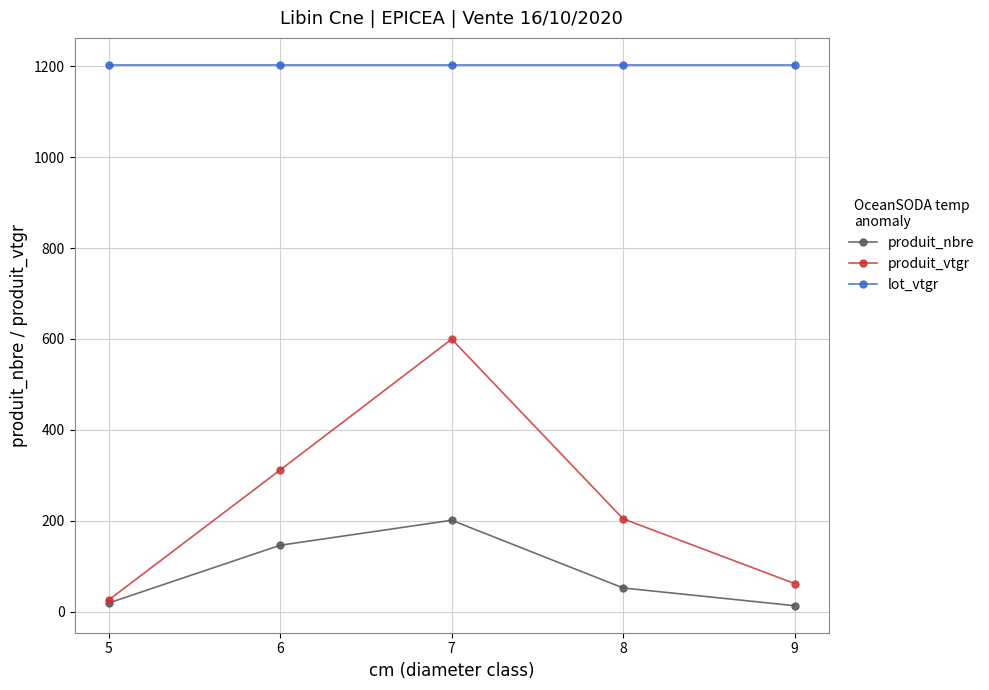

What is the average value of the produit_nbre series?

86.2